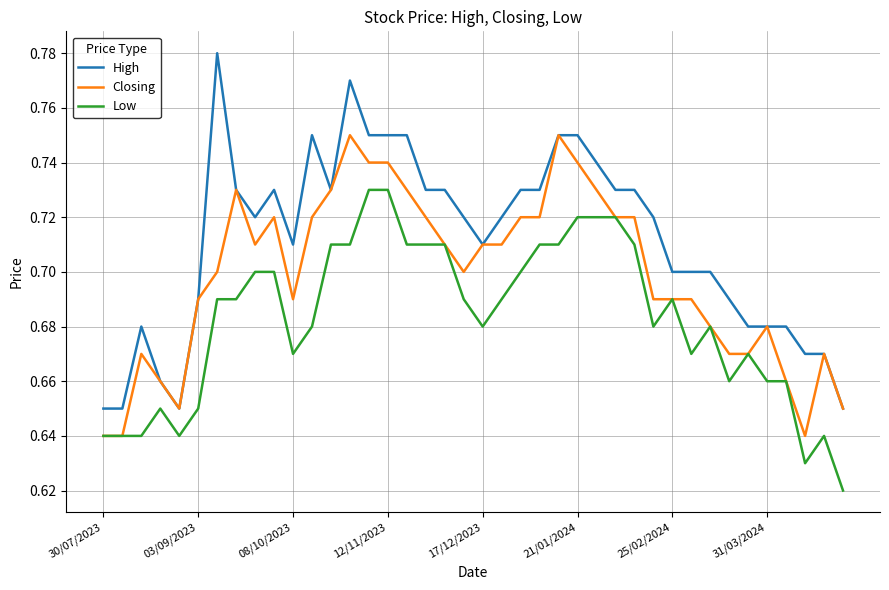

Which series has the largest range (max minus min)?

High